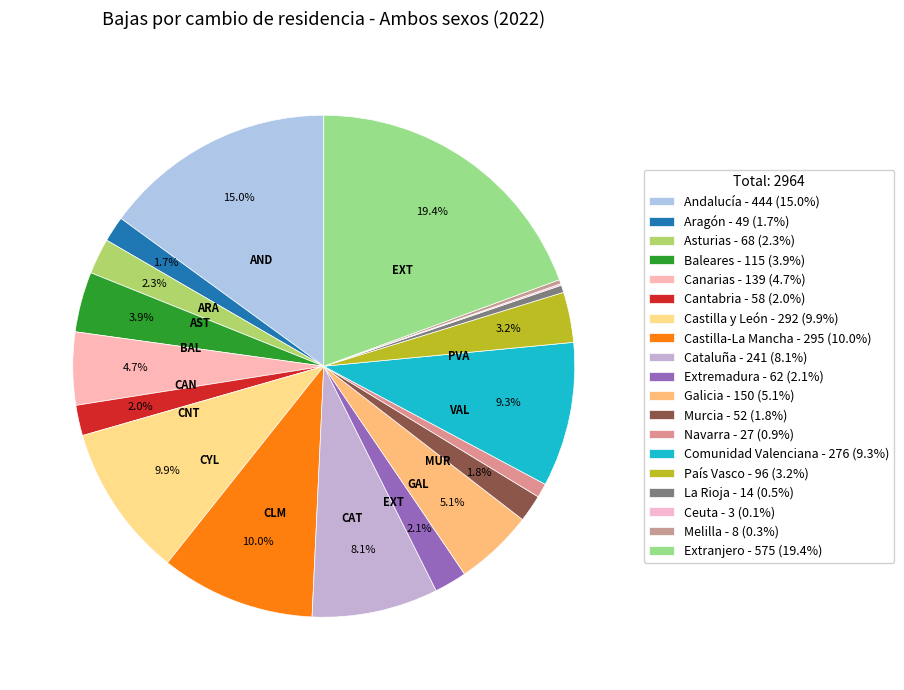

Is it true that Aragón is 15% of the pie?

False